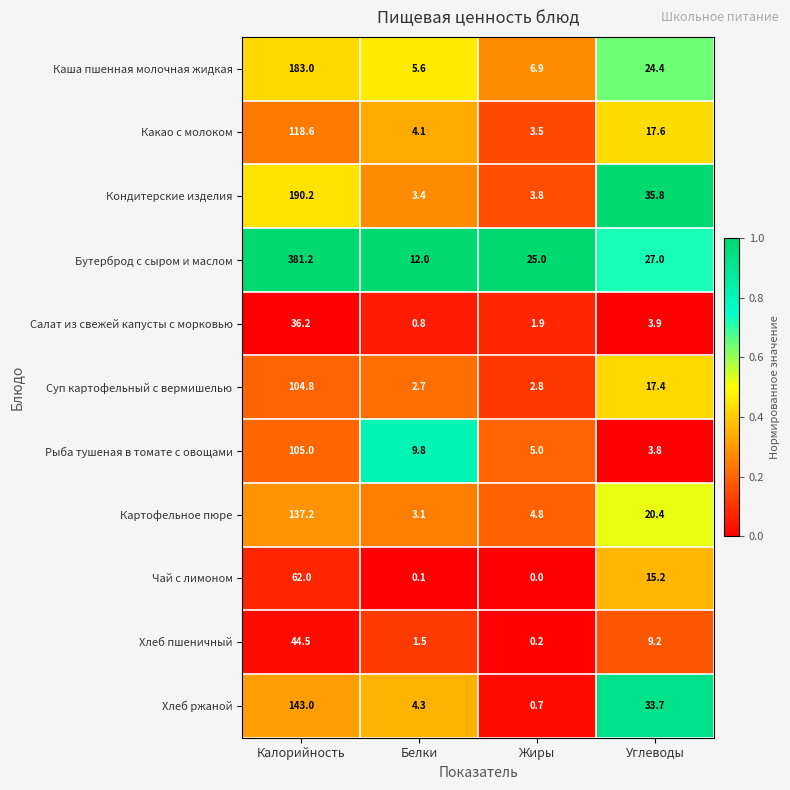

At how many categories does at least one series exceed 0?

4